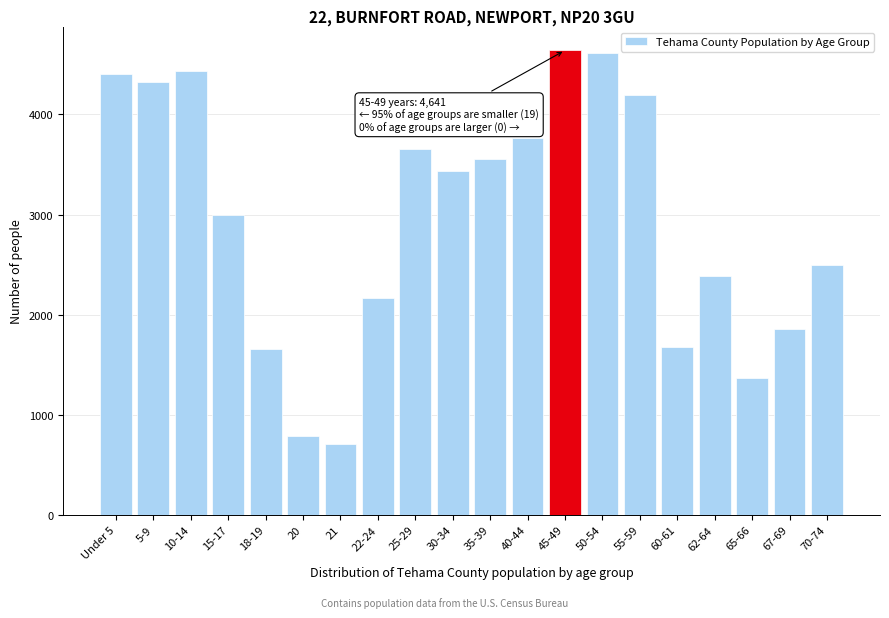

What is the smallest value displayed?

703